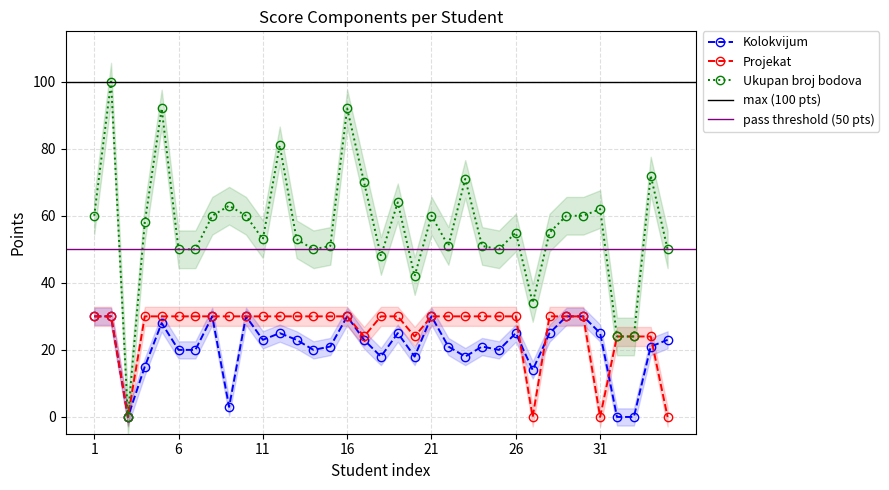

Is it true that Kolokvijum equals 30 at 10?

True